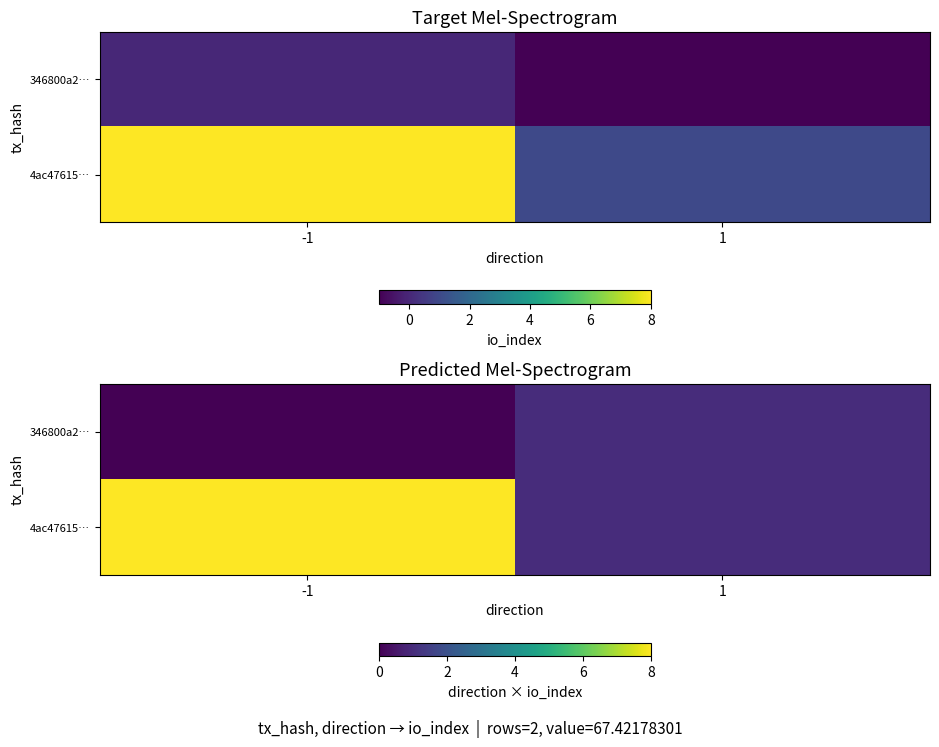

Read the 4ac47615… value at -1.

8